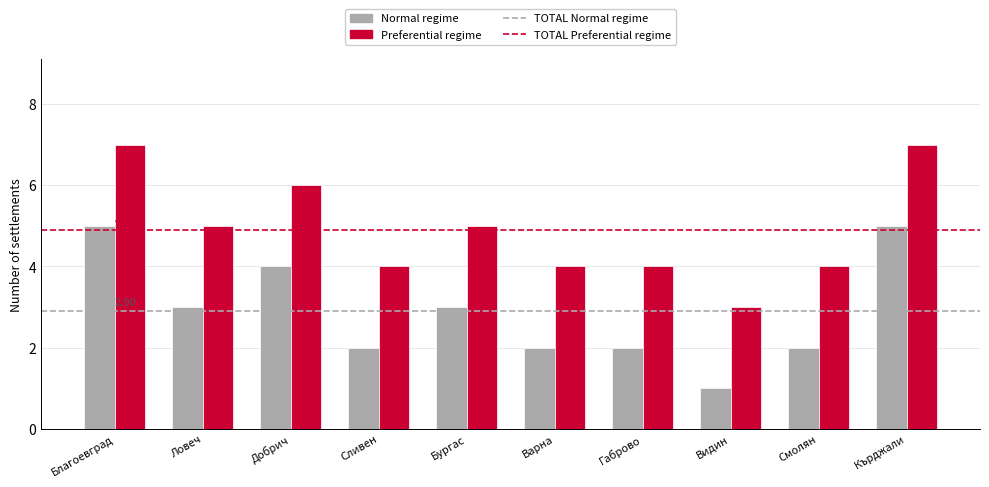

At Добрич, list the series in order from smallest to largest.

Normal regime, Preferential regime